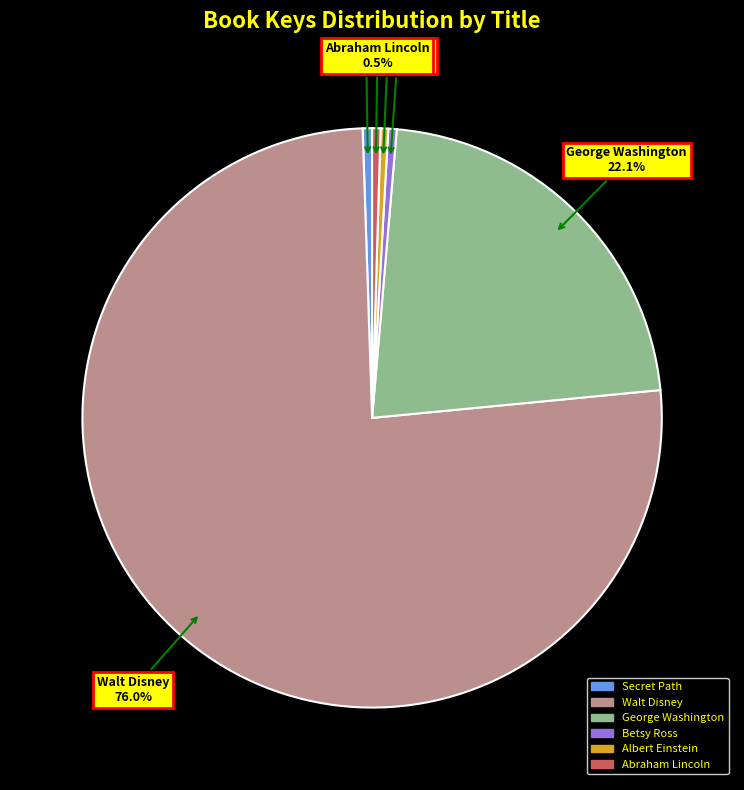

Do Albert Einstein and Betsy Ross together represent more than half of the pie?

No